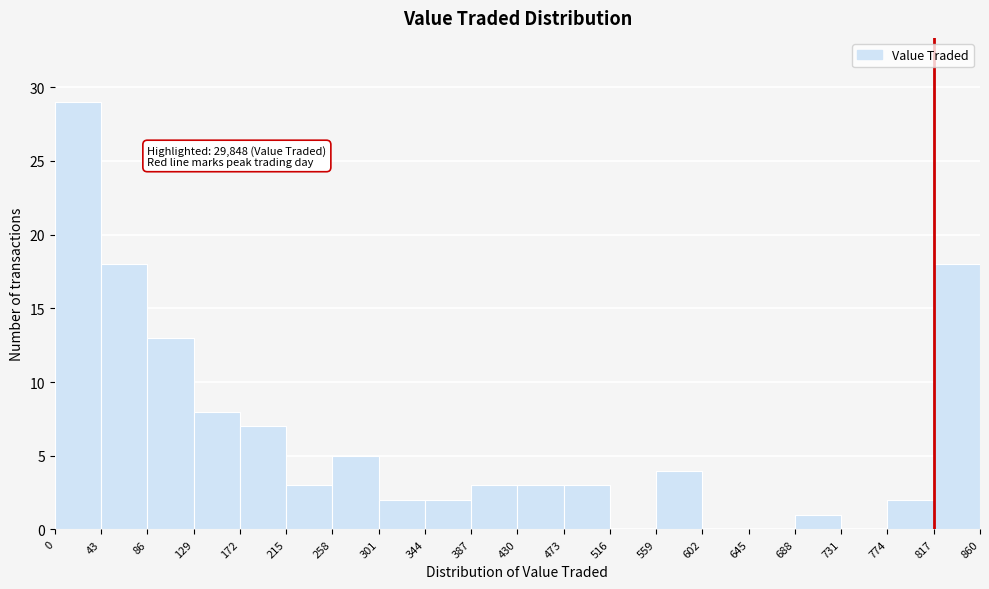

Over which range of the x-axis is the bar tallest?

0 to 43